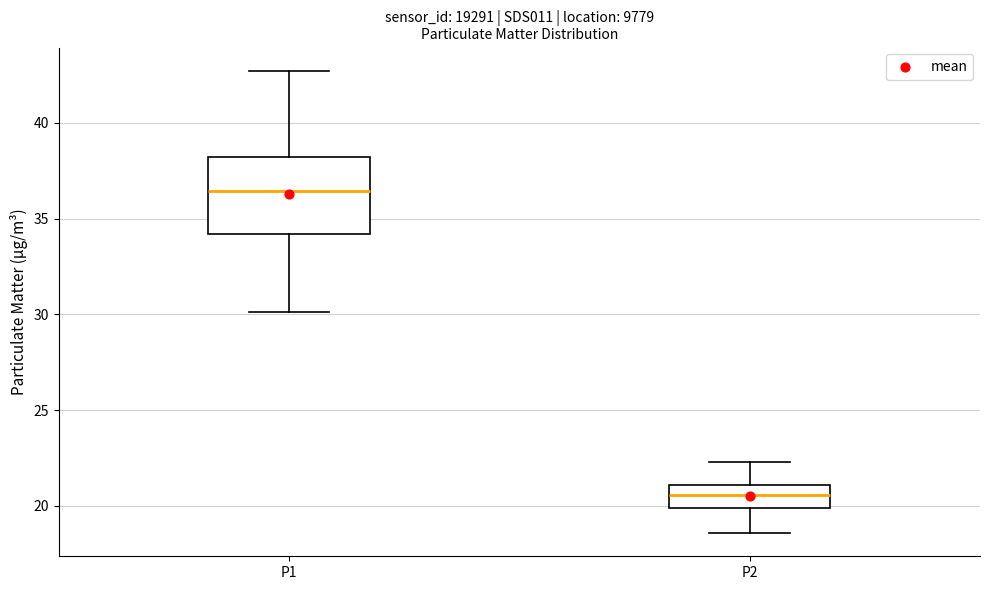

Which box is the tallest, from its lower edge to its upper edge?

P1